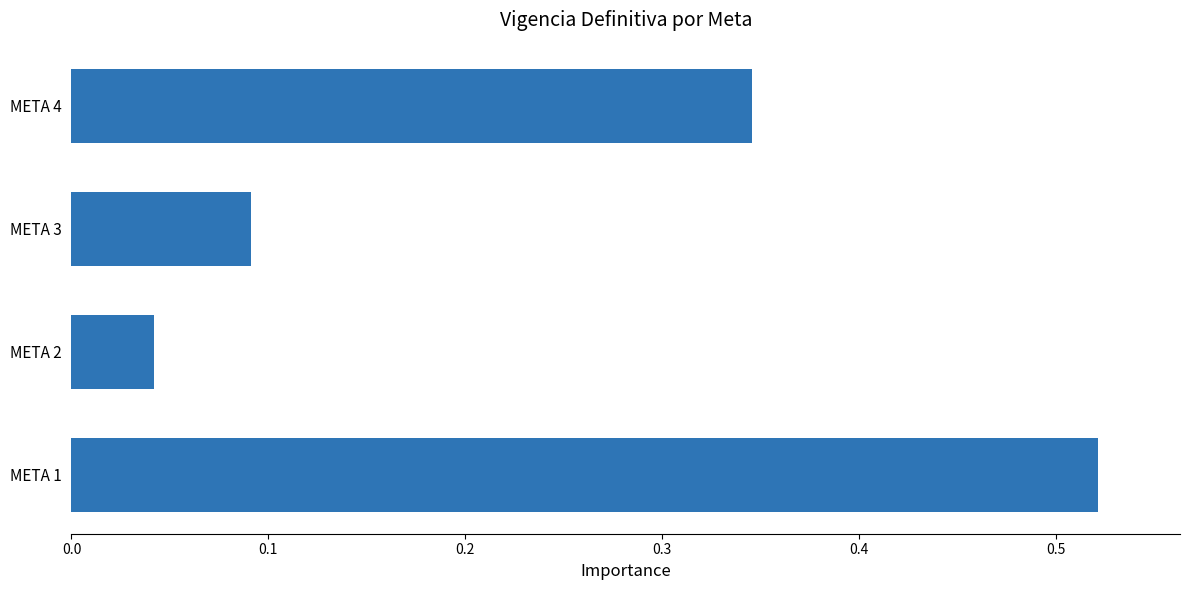

Which category has the highest value across all series?

META 1